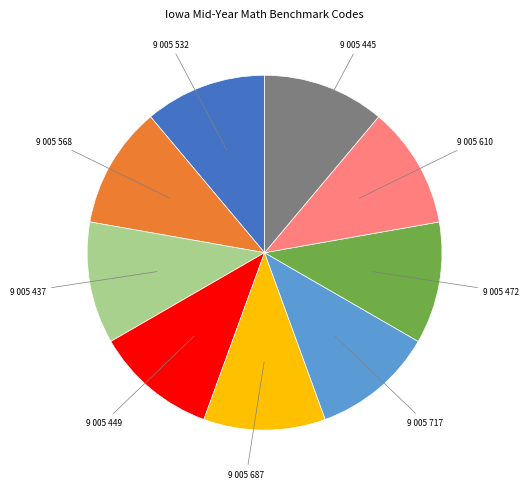

Is there a majority slice in this chart?

No